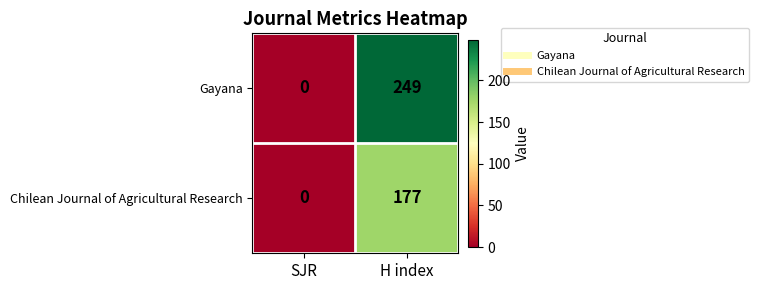

Rank the series by their average value, from highest to lowest.

Gayana, Chilean Journal of Agricultural Research